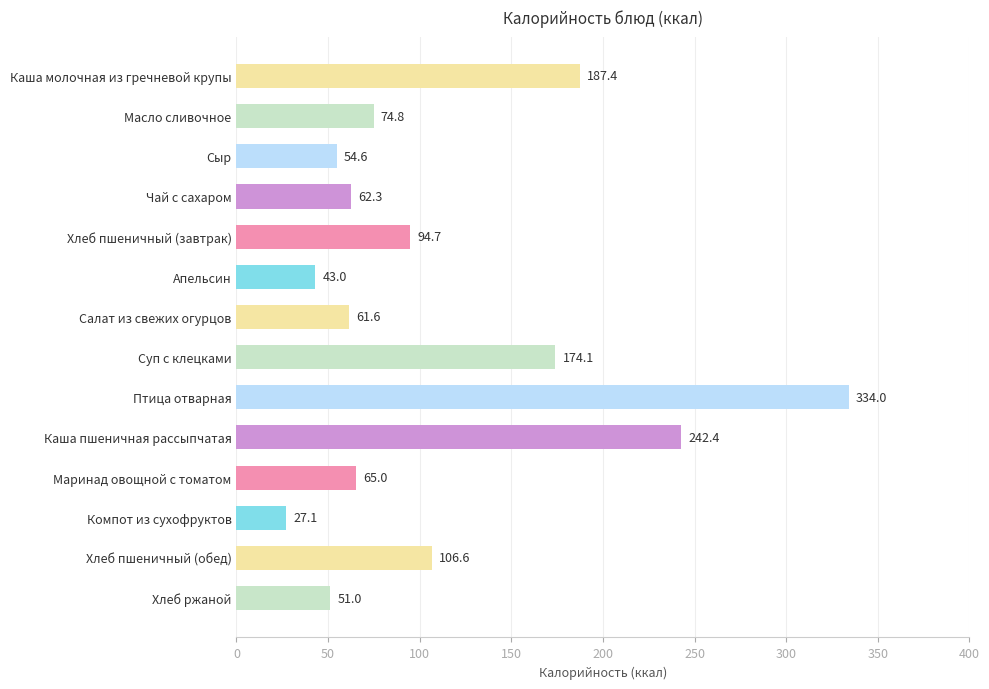

The chart shows a value of 417.5 at Каша пшеничная рассыпчатая. True or false?

False